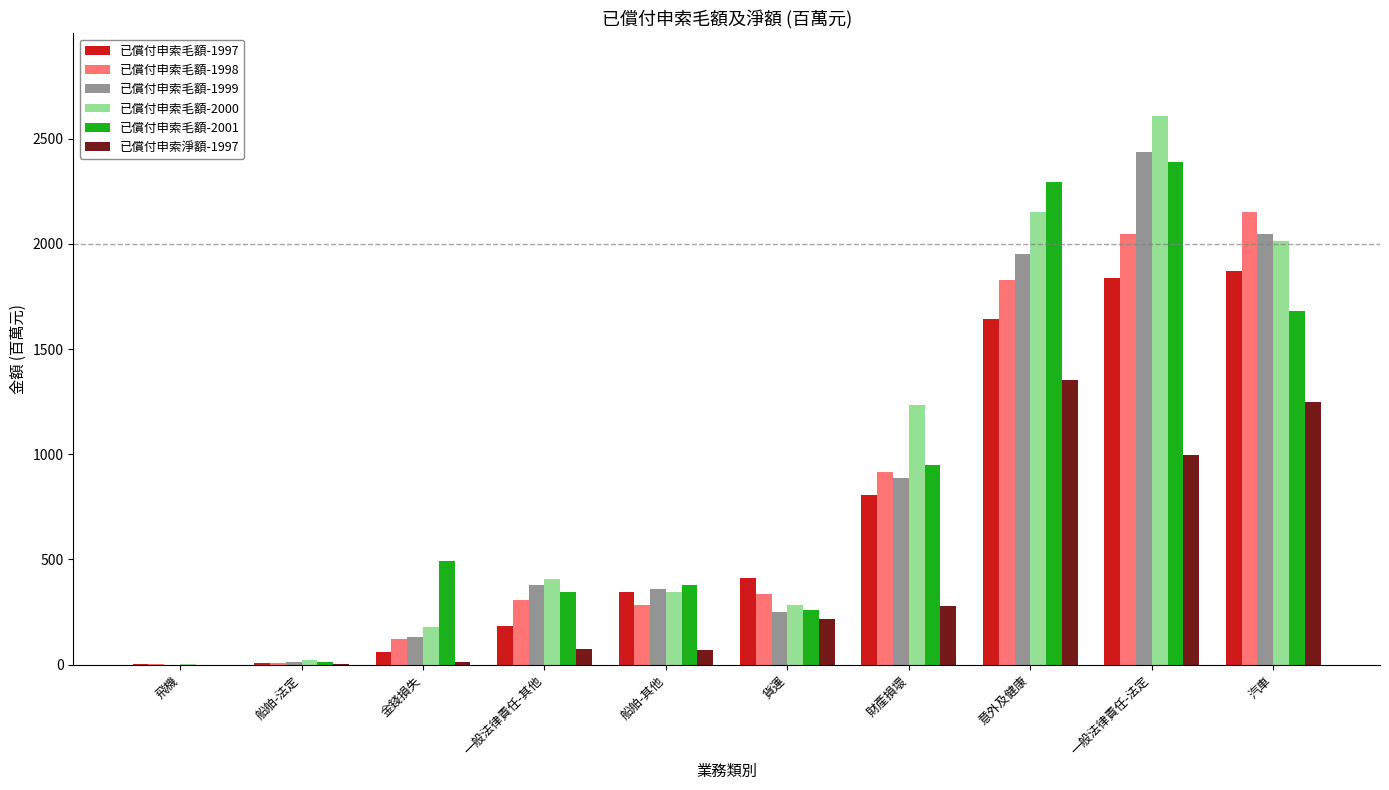

The value of 已償付申索毛額-1997 at 汽車 is 2476.1. True or false?

False